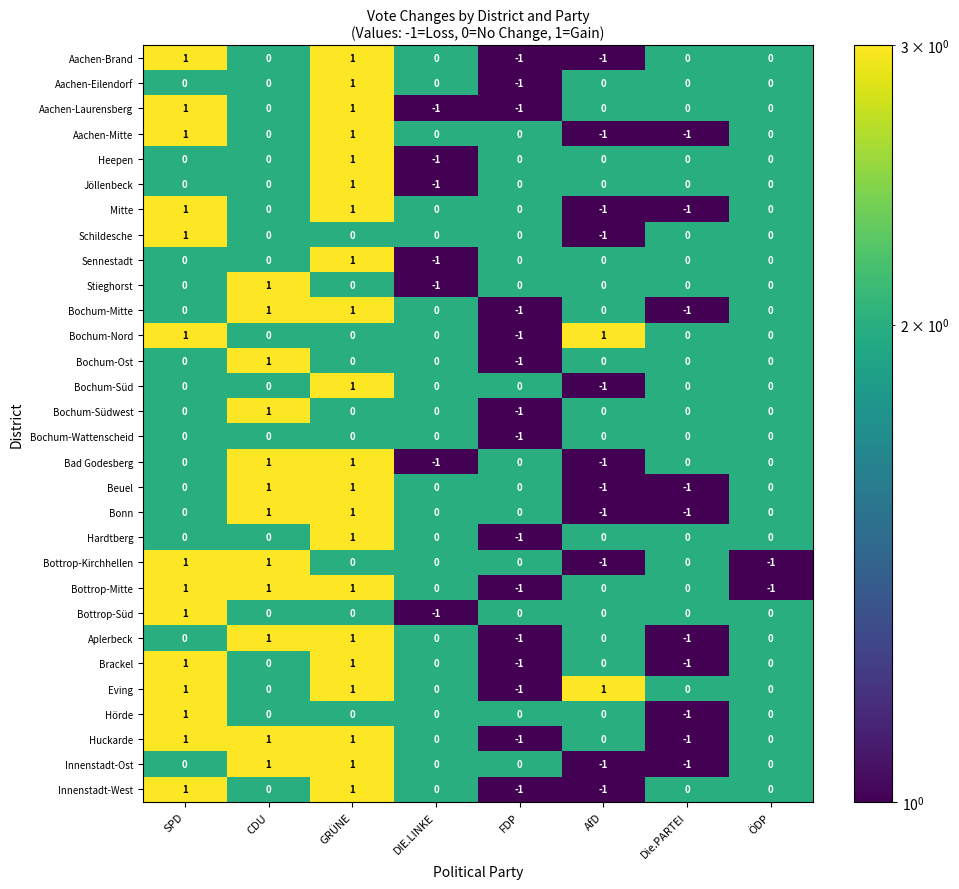

Is it true that Bochum-Nord equals -1 at DIE.LINKE?

False